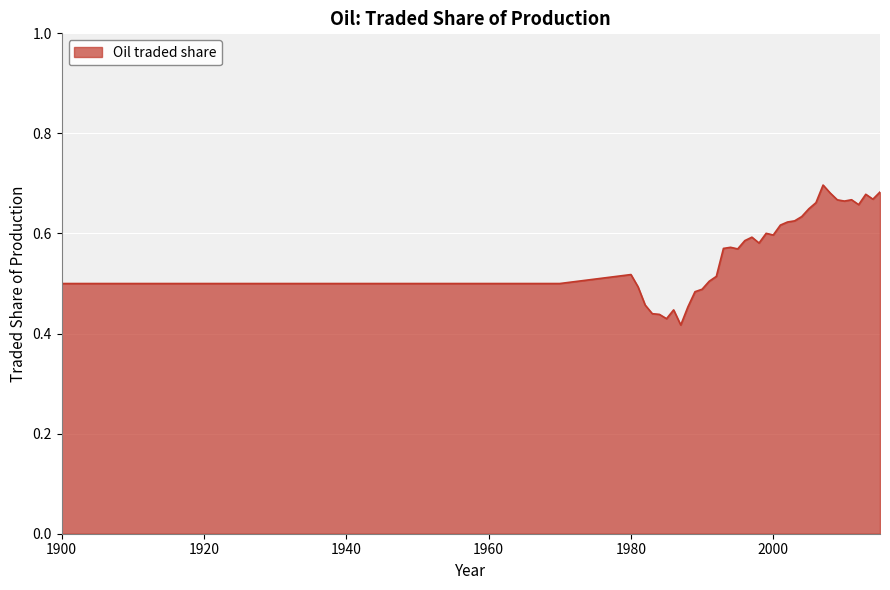

What is the difference between the maximum and minimum values?

0.3